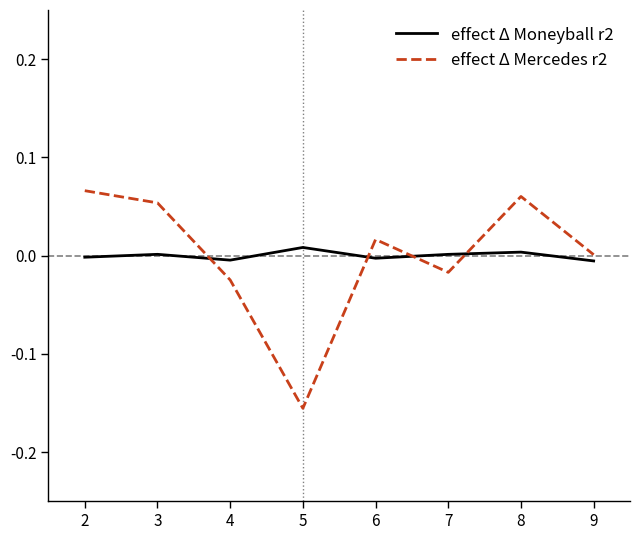

Is the value of effect Δ Mercedes r2 at 7 greater than the value of effect Δ Moneyball r2 at 5?

No